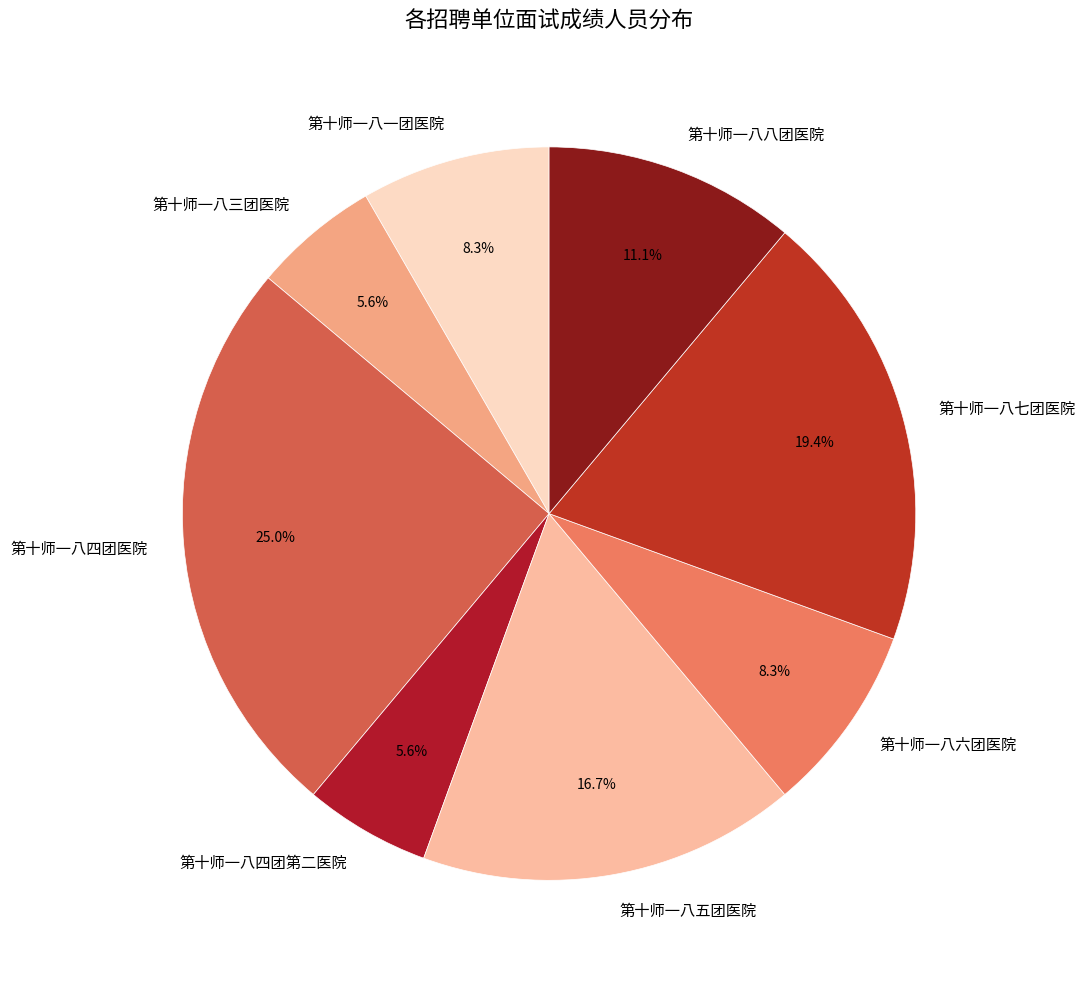

Which slice is the largest?

第十师一八四团医院